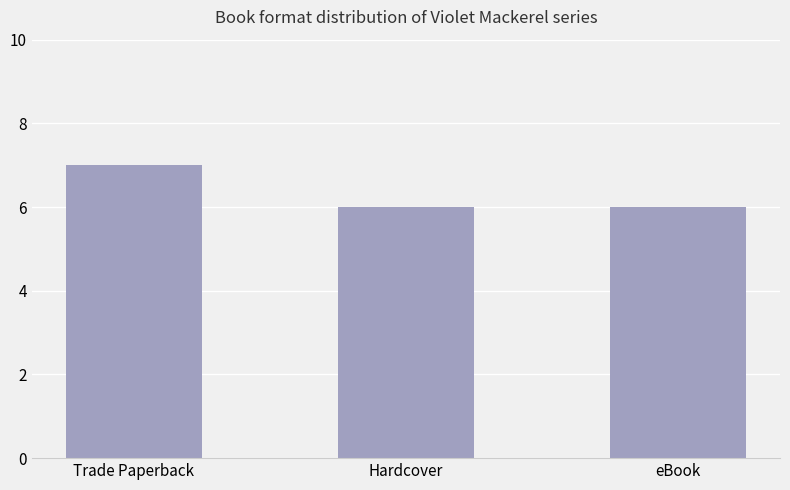

The value at Trade Paperback is 11. True or false?

False